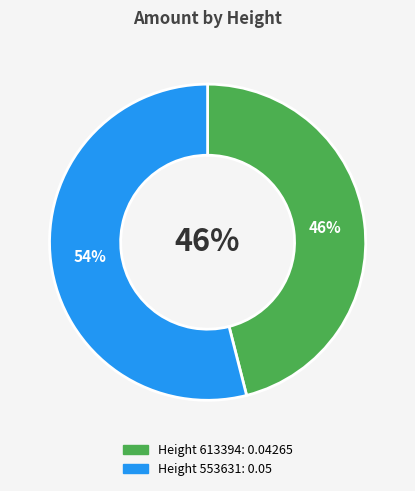

Which slice is the smallest?

613394